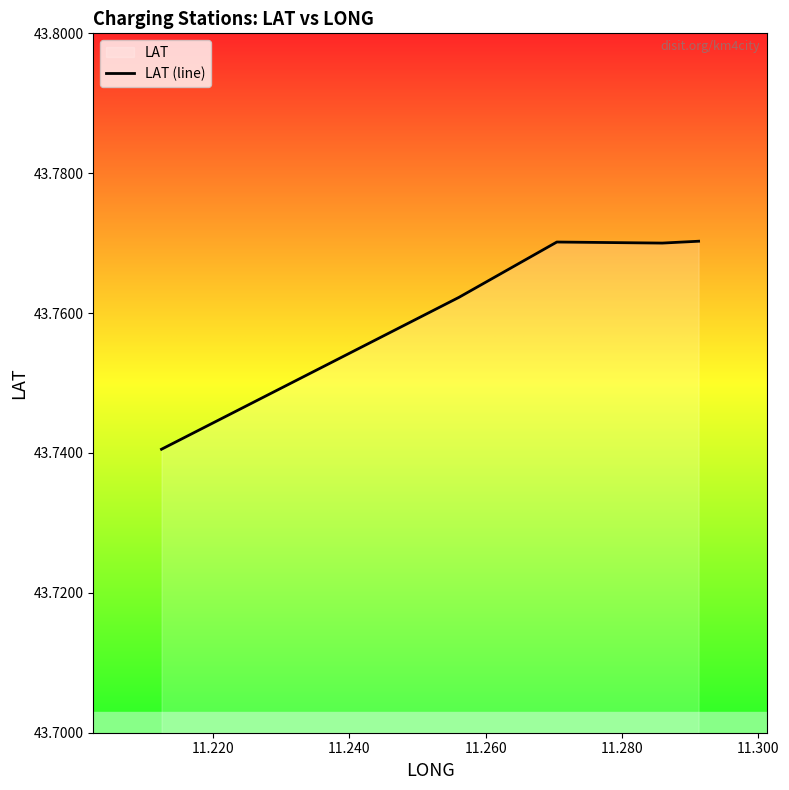

What is the value of the 5th point from the left?

43.8